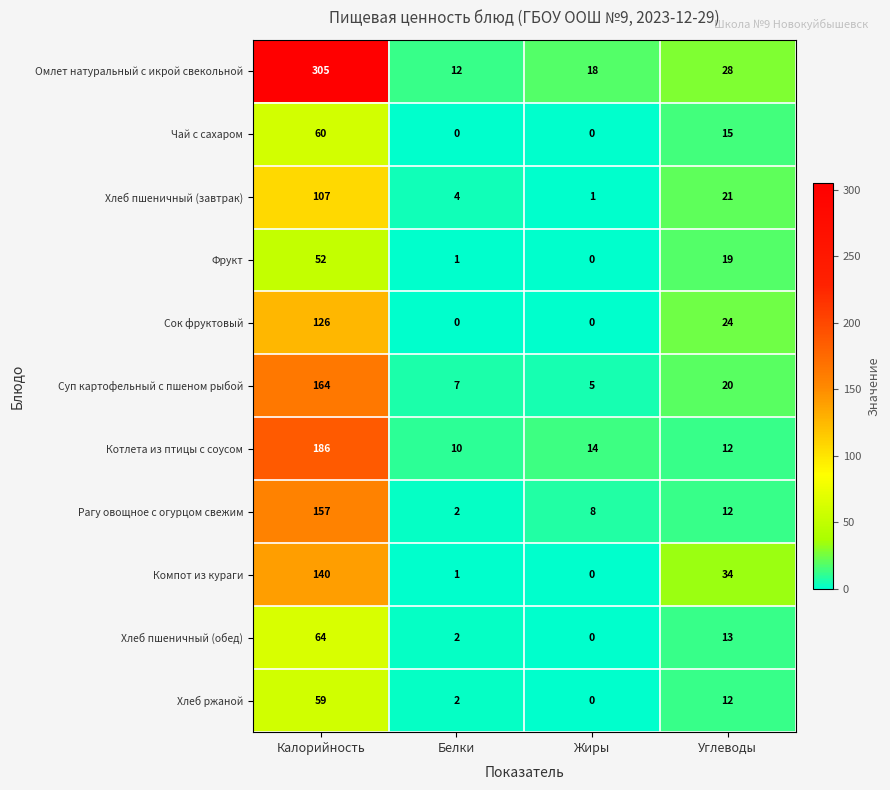

At which category does the chart reach its peak across all series?

Калорийность